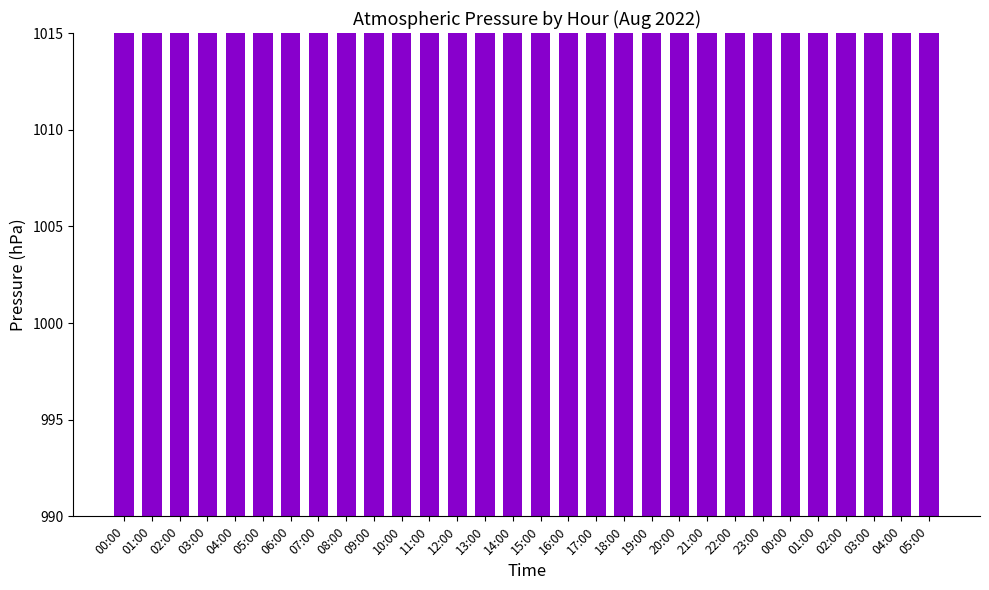

Rank the categories by value from highest to lowest.

23:00, 22:00, 01:00, 09:00, 00:00, 10:00, 00:00, 08:00, 01:00, 12:00, 11:00, 21:00, 02:00, 07:00, 02:00, 04:00, 05:00, 03:00, 03:00, 13:00, 19:00, 20:00, 06:00, 18:00, 05:00, 14:00, 04:00, 17:00, 15:00, 16:00